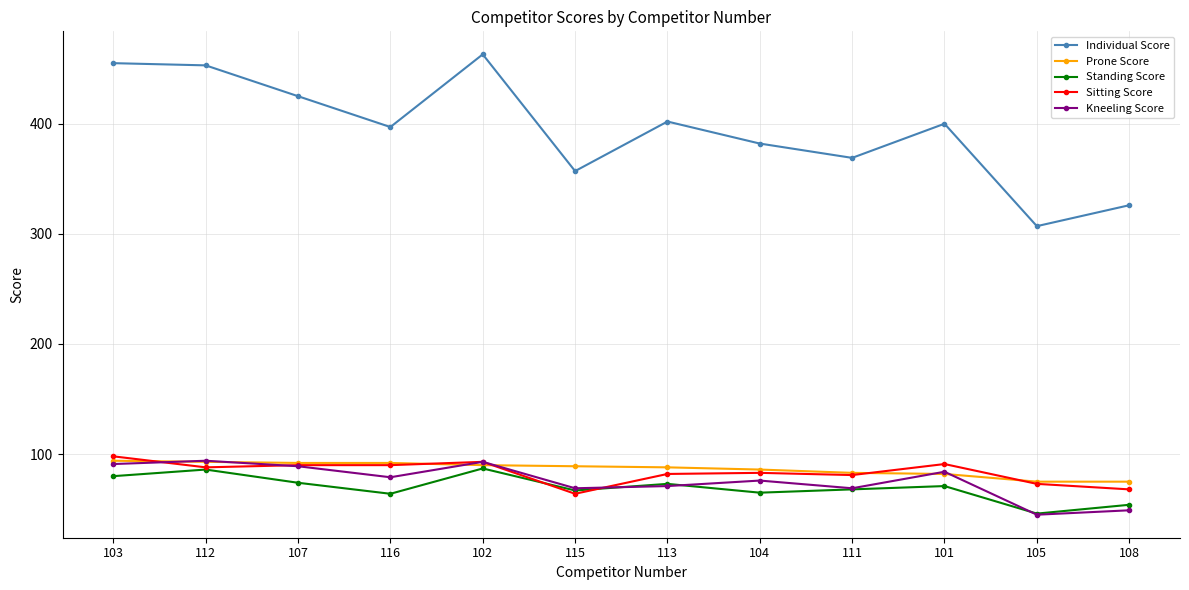

What is the minimum value for Kneeling Score?

45